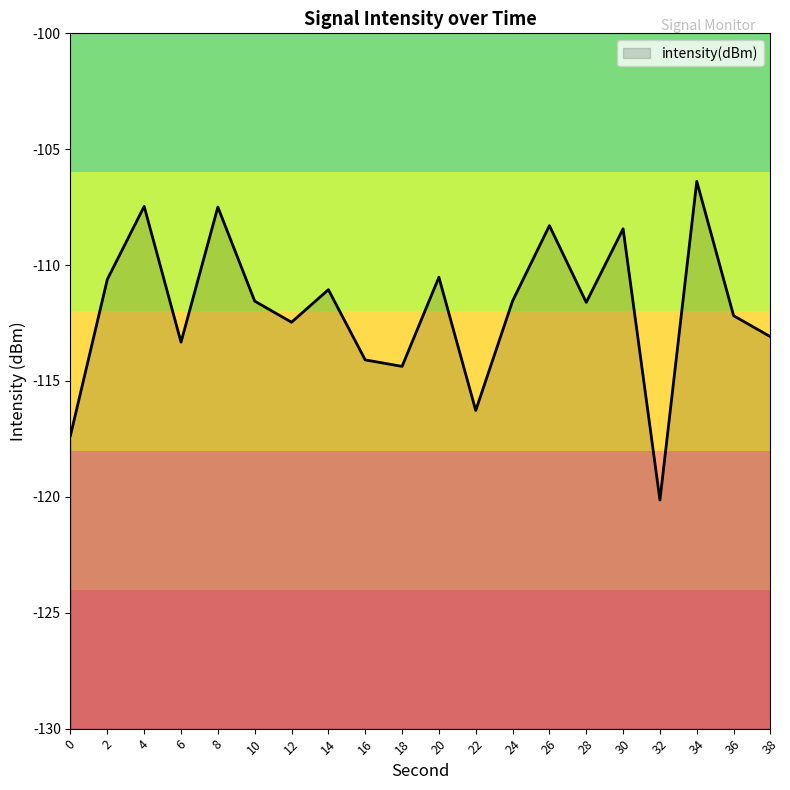

Between 22 and 34, which is larger?

34